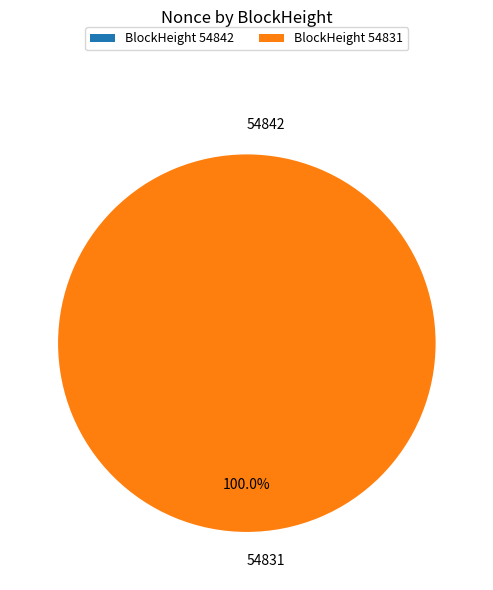

To the nearest percent, what portion does 54831 represent?

100%